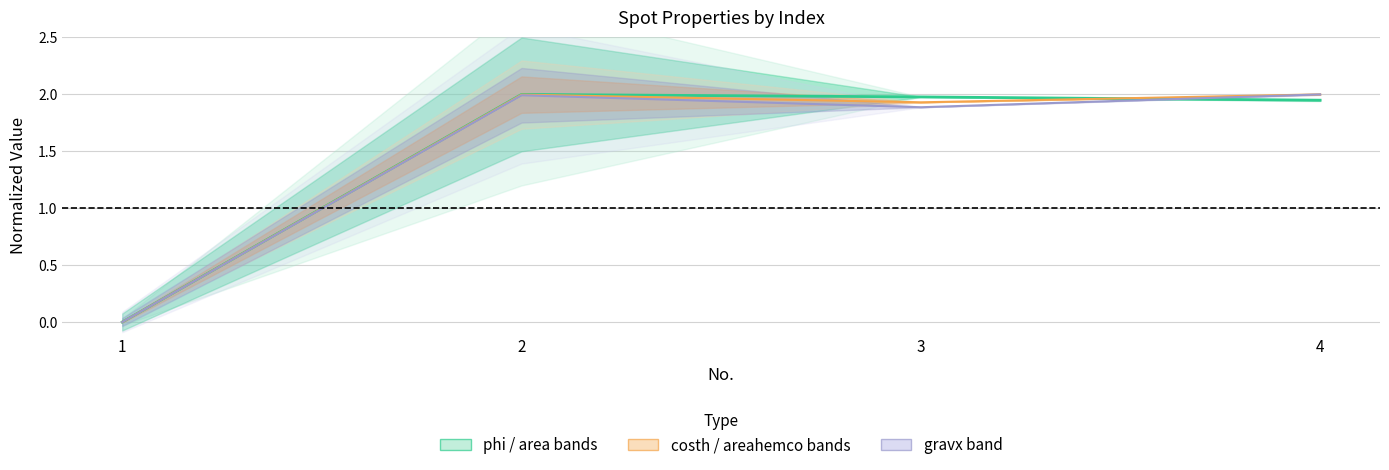

What is the value of the phi point at the 2nd from the left?

2.0